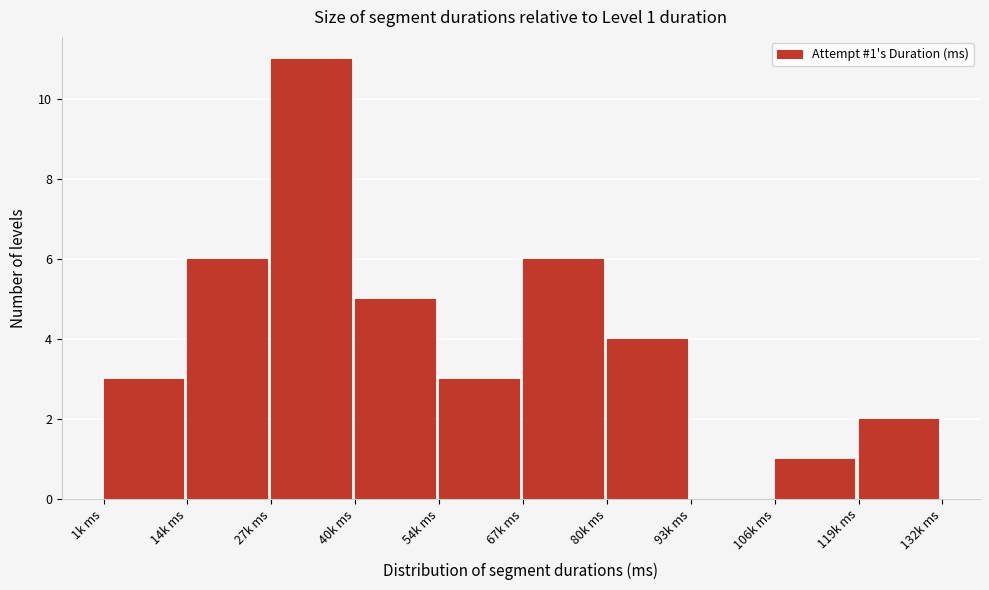

Reading right to left, what are all the values shown in this chart?

119k ms=2	106k ms=1	93k ms=0	80k ms=4	67k ms=6	54k ms=3	40k ms=5	27k ms=11	14k ms=6	1k ms=3